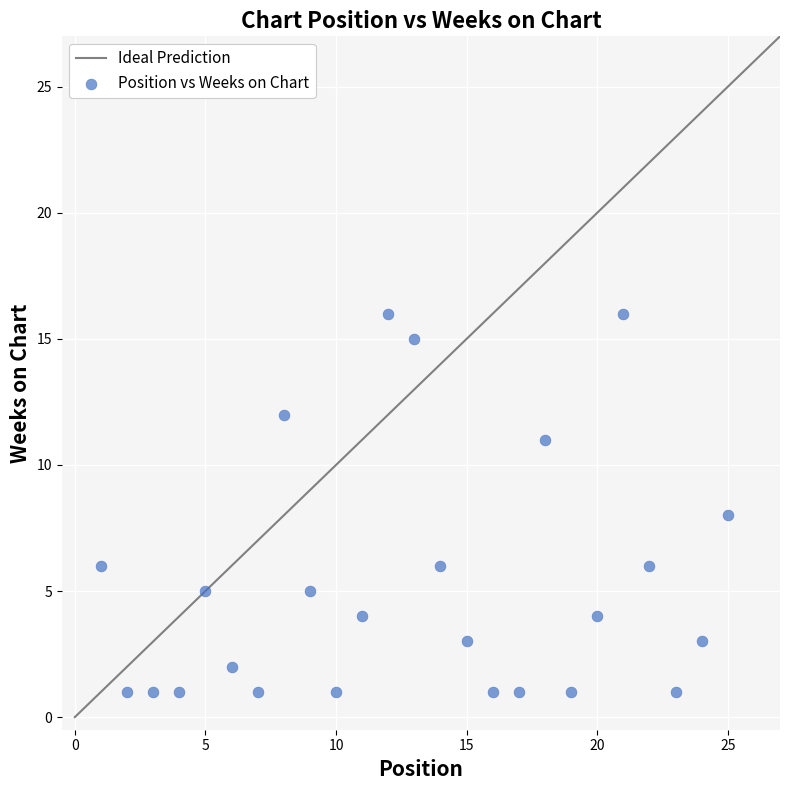

What is the range of Y values (max minus min)?

15